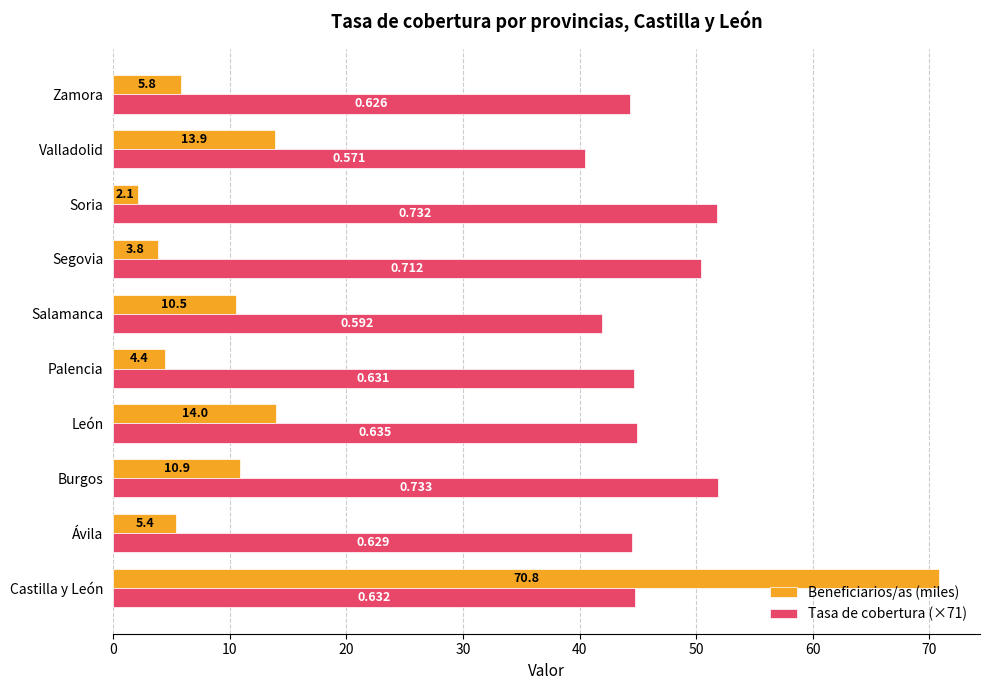

What is the highest value of the Tasa de cobertura (×71) series?

51.9